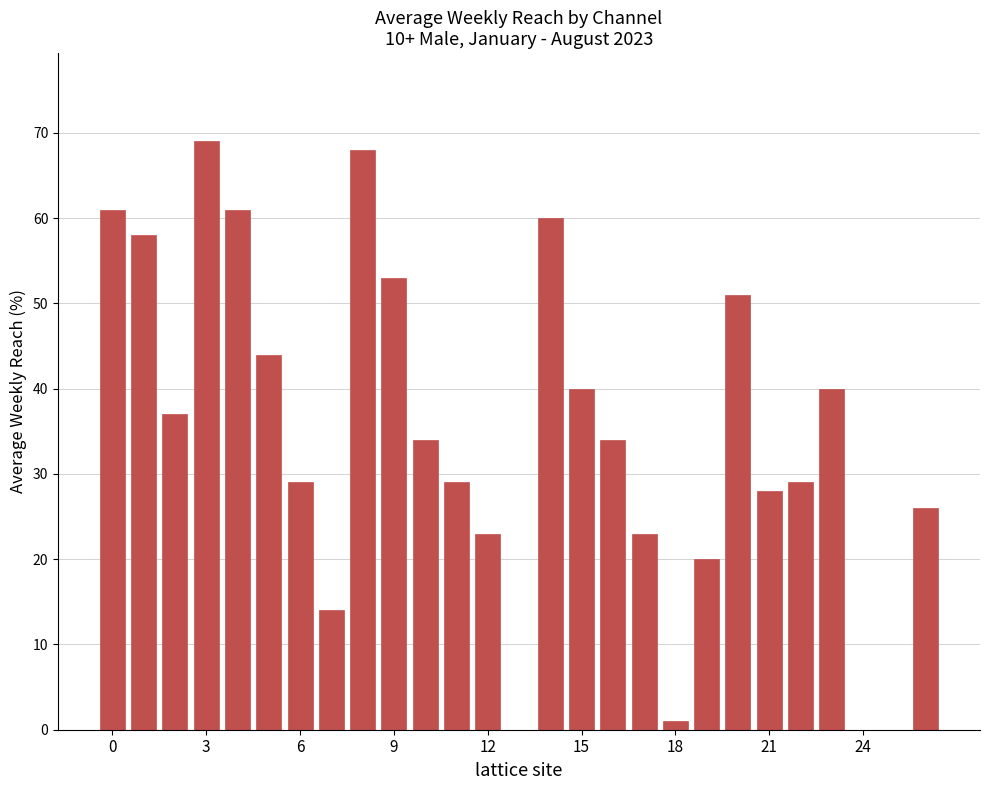

What is the sum of all values?

932